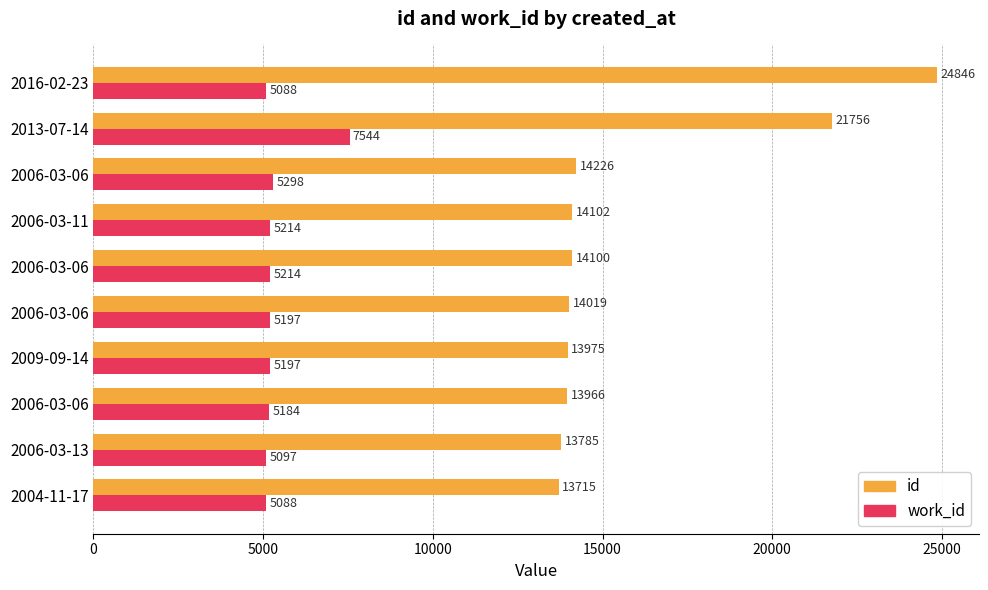

At how many categories does at least one series exceed 19953?

2